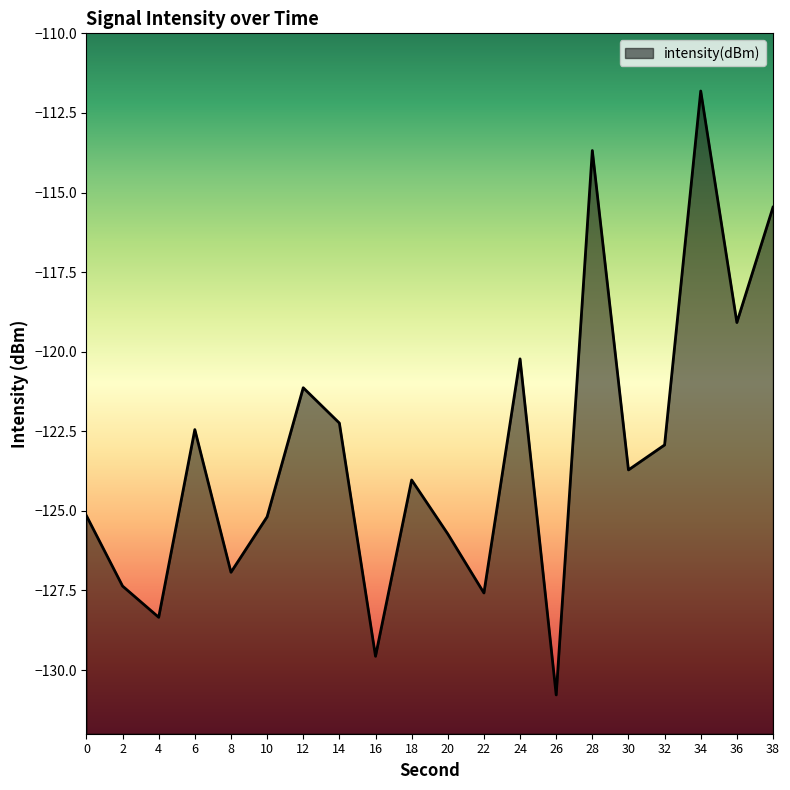

How many interior local valleys (lower than both neighbors) does the data have?

7